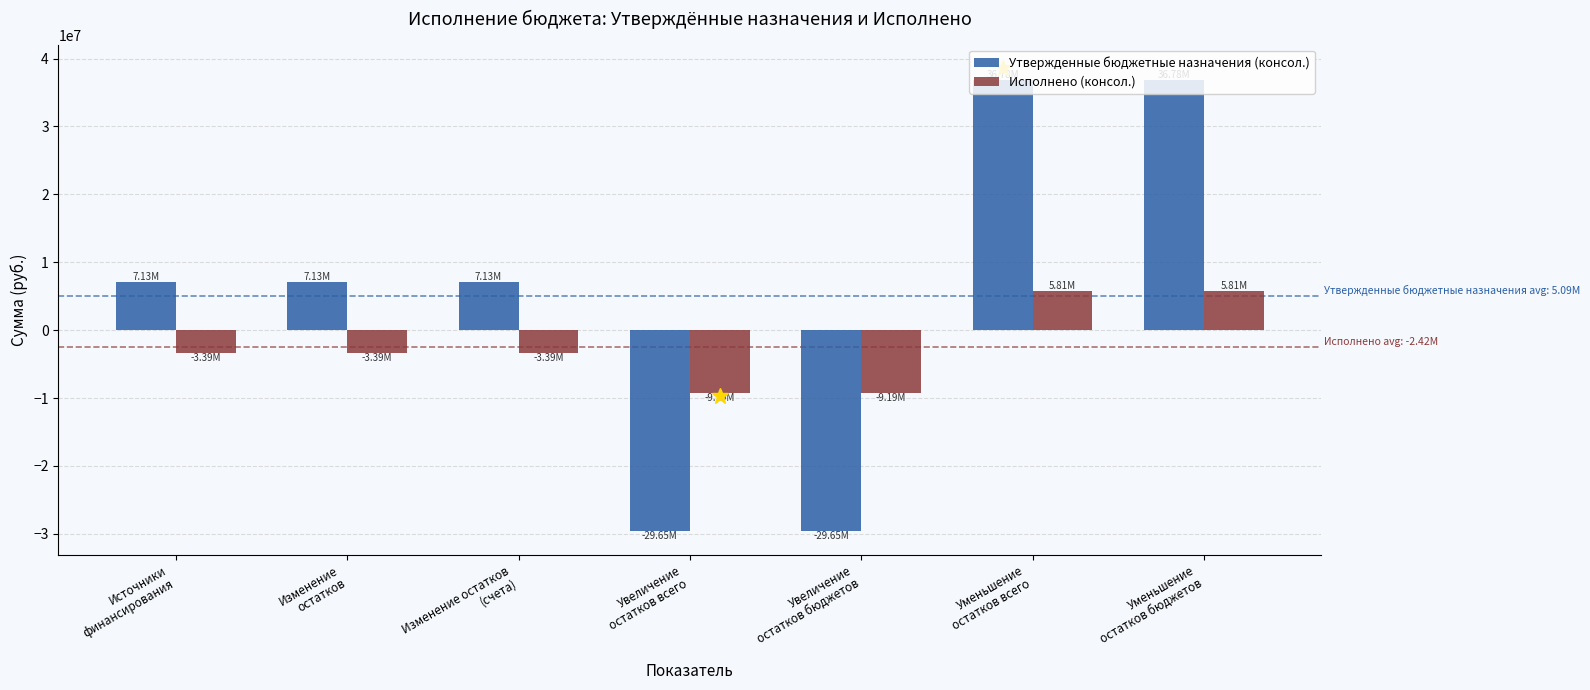

Which series has the largest range (max minus min)?

Утвержденные бюджетные назначения (консол.)